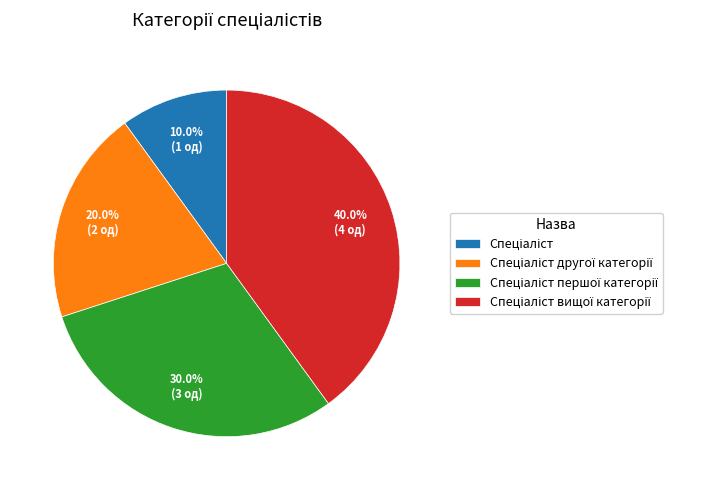

How many slices are in this pie chart?

4